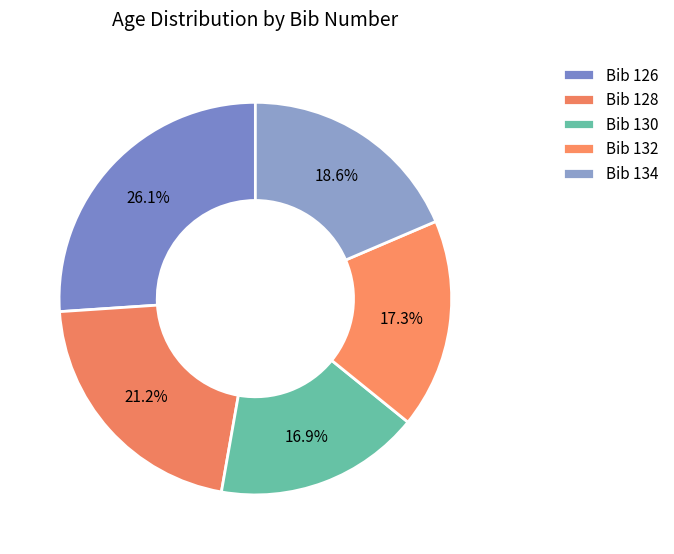

Which has a higher value, Bib 126 or Bib 134?

Bib 126